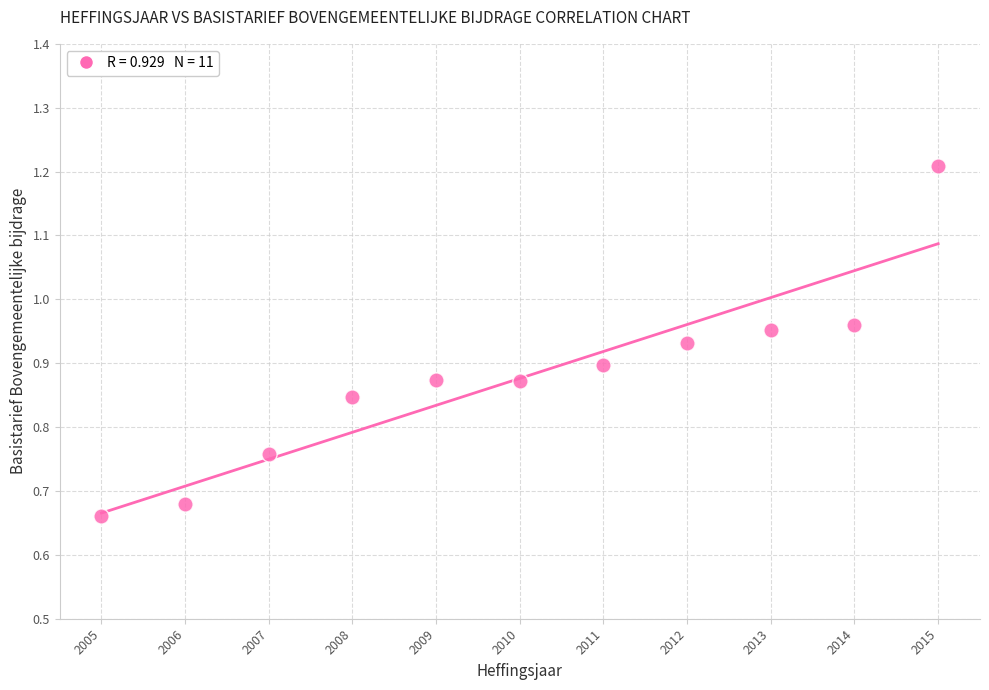

What is the average X value?

2010.0